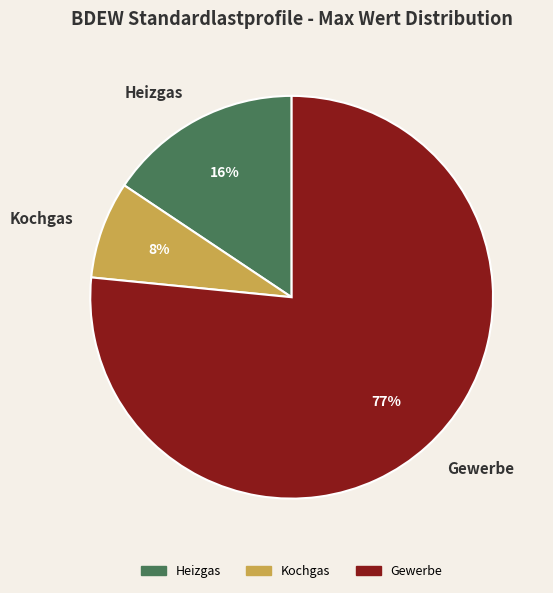

Which slice is the largest?

Gewerbe